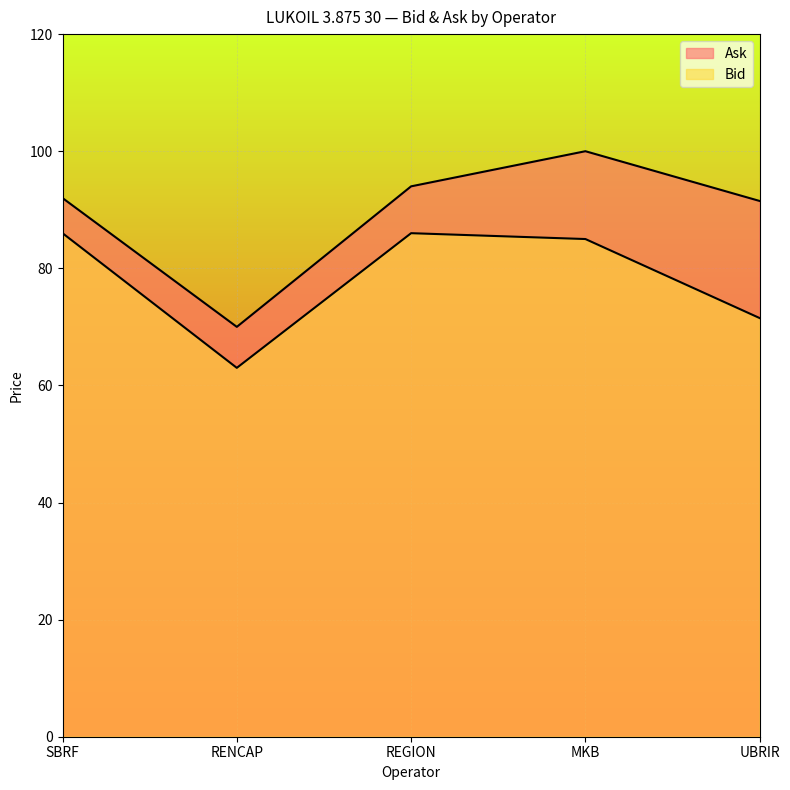

At which category is the sum across all series the highest?

MKB